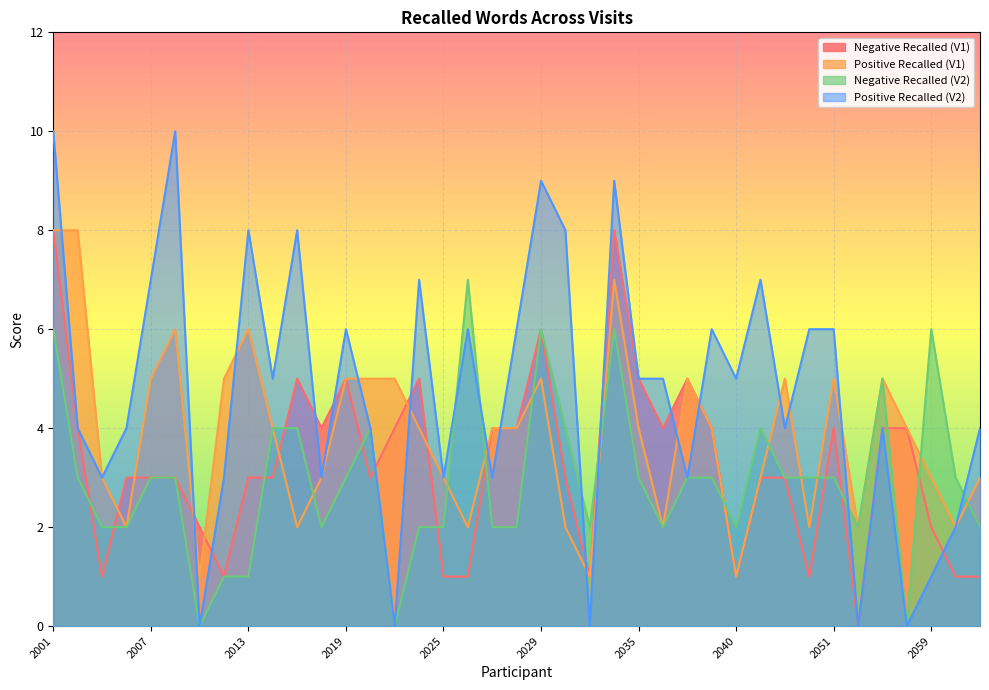

Where is Negative Recalled (V1) nearest to the value 4?

2003